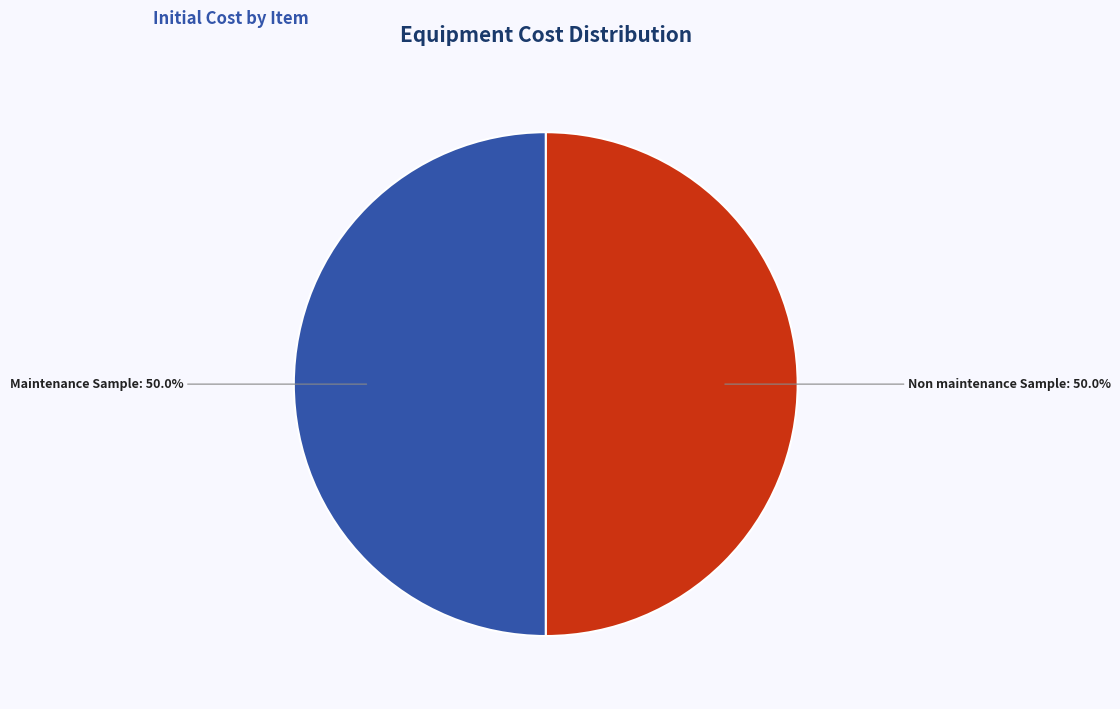

Approximately how many times larger is the value at Maintenance Sample compared to Non maintenance Sample?

1.0